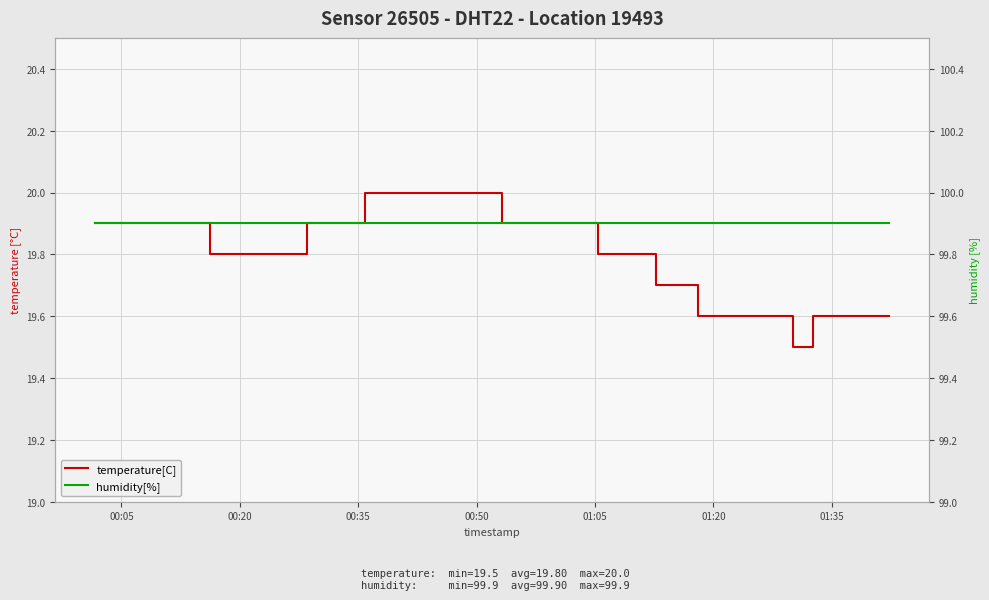

Which series has the largest range (max minus min)?

temperature[C]